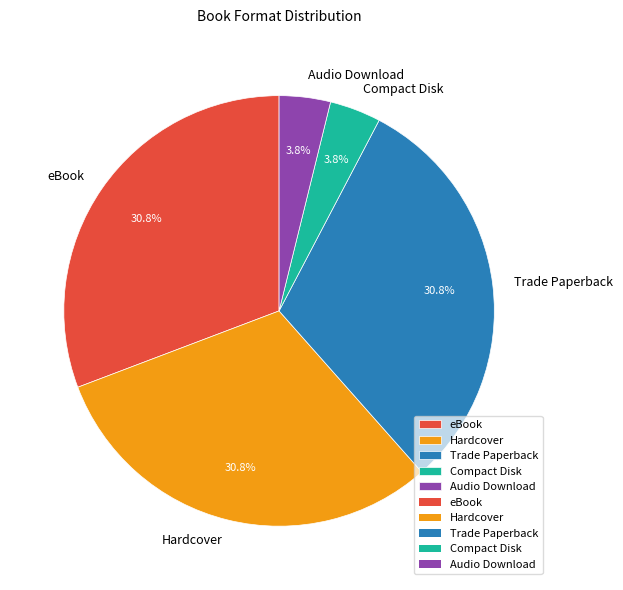

Does Hardcover represent more than half of the total?

No